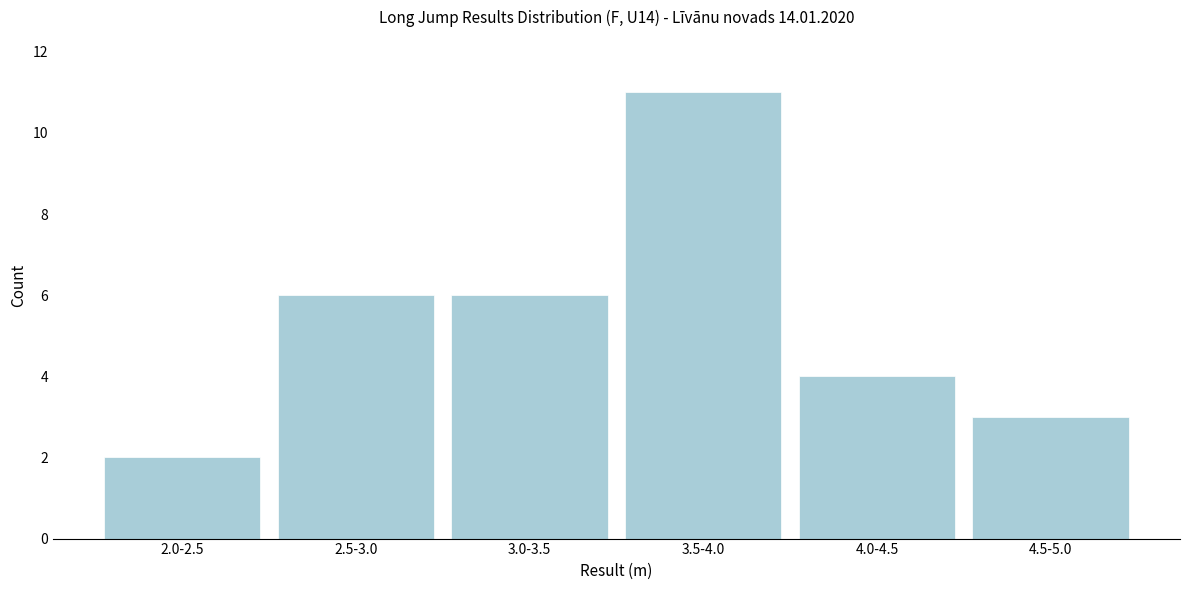

Reading right to left, list all the values displayed in this chart.

3	4	11	6	6	2